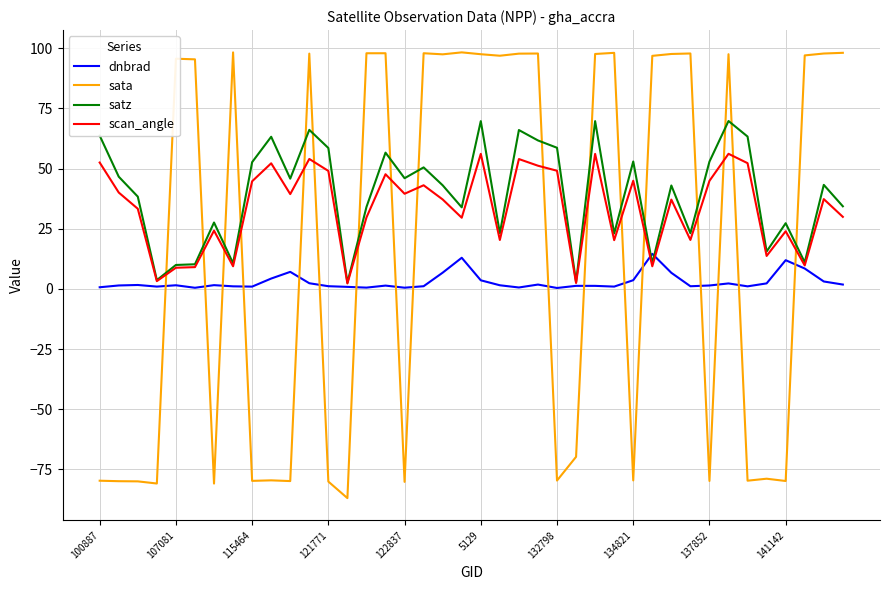

Rank the series by their average value, from lowest to highest.

dnbrad, sata, scan_angle, satz